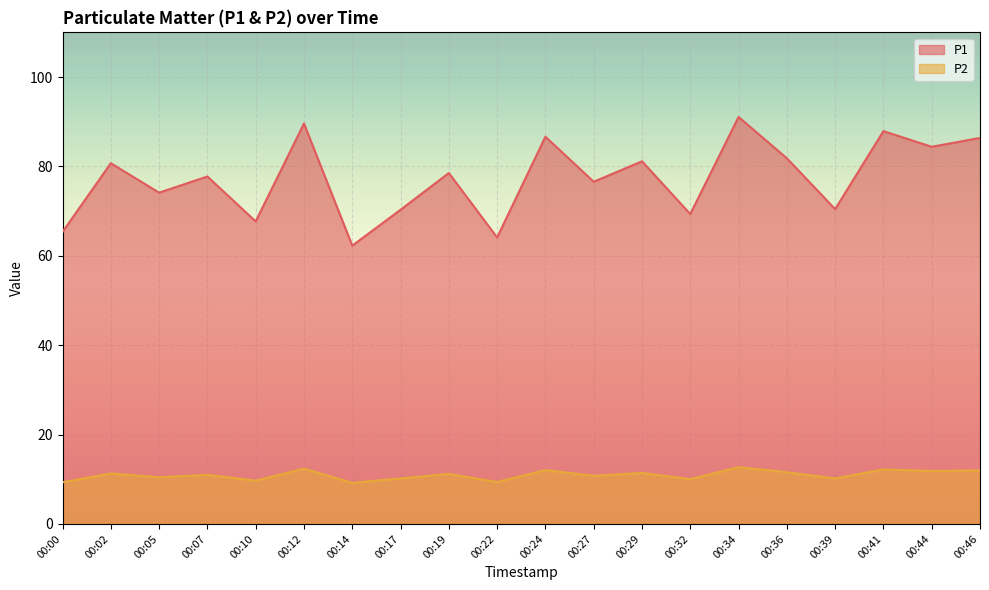

How many lines are shown in the chart?

2